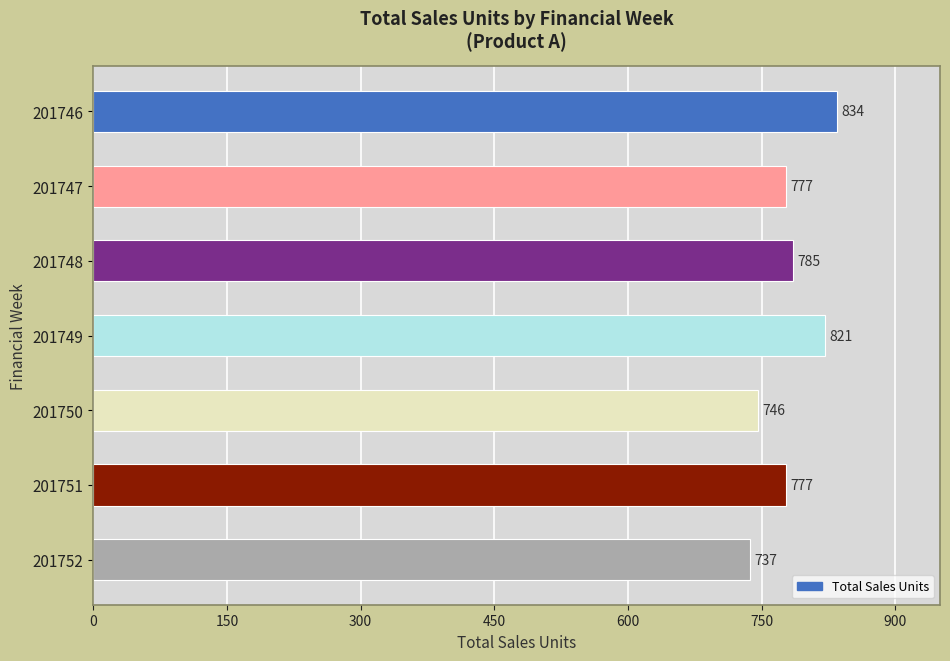

What is the minimum value shown in the chart?

737